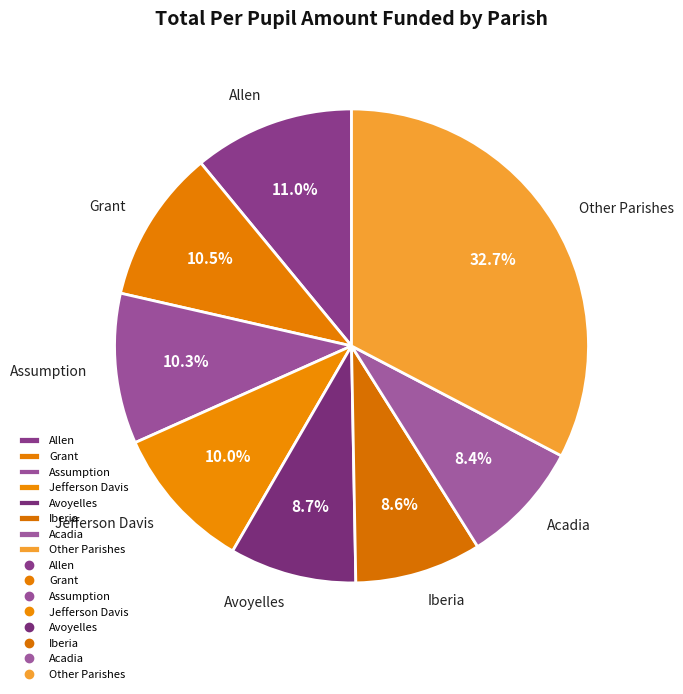

What percentage is the Assumption slice, to the nearest percent?

10%